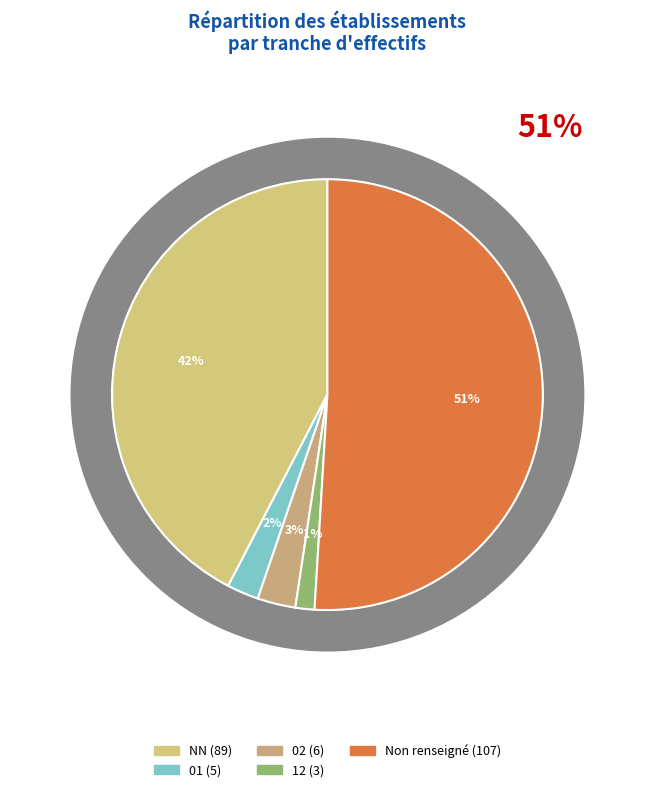

What is the change in value from NN to 02?

-83